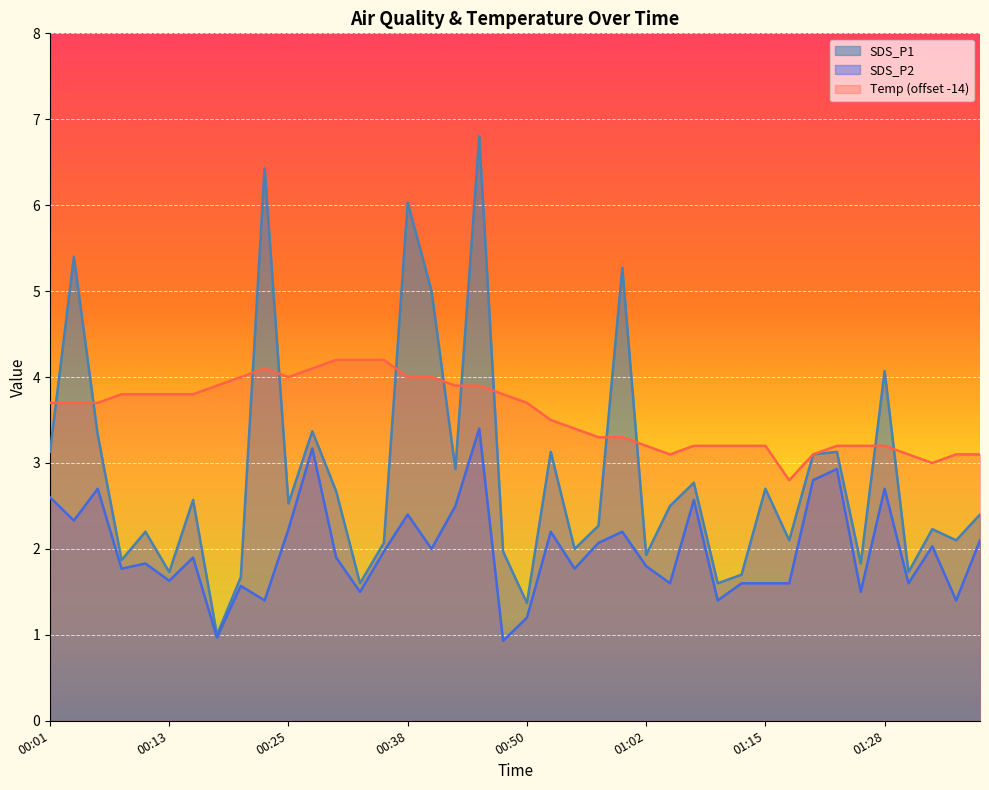

Reading left to right, list all the values displayed in this chart.

SDS_P1: 3.1	5.4	3.3	1.9	2.2	1.7	2.6	1.0	1.7	6.4	2.5	3.4	2.7	1.6	2.1	6.0	5.0	2.9	6.8	2.0	1.4	3.1	2.0	2.3	5.3	1.9	2.5	2.8	1.6	1.7	2.7	2.1	3.1	3.1	1.8	4.1	1.7	2.2	2.1	2.4
SDS_P2: 2.6	2.3	2.7	1.8	1.8	1.6	1.9	1.0	1.6	1.4	2.2	3.2	1.9	1.5	2.0	2.4	2.0	2.5	3.4	0.9	1.2	2.2	1.8	2.1	2.2	1.8	1.6	2.6	1.4	1.6	1.6	1.6	2.8	2.9	1.5	2.7	1.6	2.0	1.4	2.1
Temp: 3.7	3.7	3.7	3.8	3.8	3.8	3.8	3.9	4.0	4.1	4.0	4.1	4.2	4.2	4.2	4.0	4.0	3.9	3.9	3.8	3.7	3.5	3.4	3.3	3.3	3.2	3.1	3.2	3.2	3.2	3.2	2.8	3.1	3.2	3.2	3.2	3.1	3.0	3.1	3.1